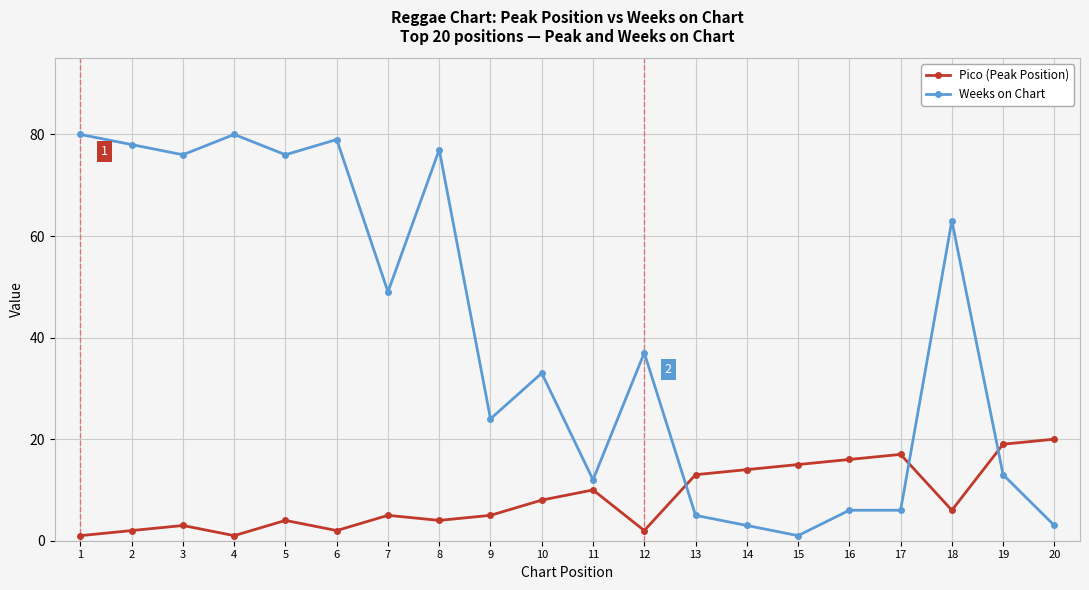

Reading left to right, extract all data points from this chart.

Pico (Peak Position): 1	2	3	1	4	2	5	4	5	8	10	2	13	14	15	16	17	6	19	20
Weeks on Chart: 80	78	76	80	76	79	49	77	24	33	12	37	5	3	1	6	6	63	13	3